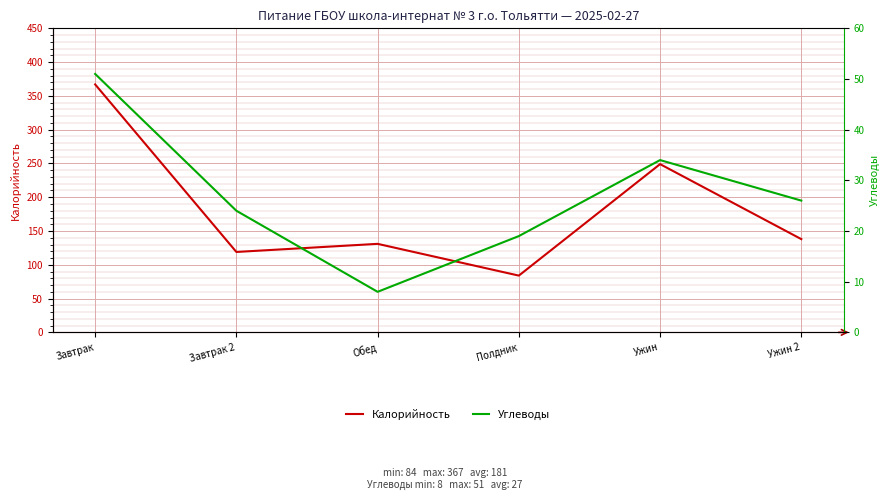

What is the sum of all Калорийность values?

1088